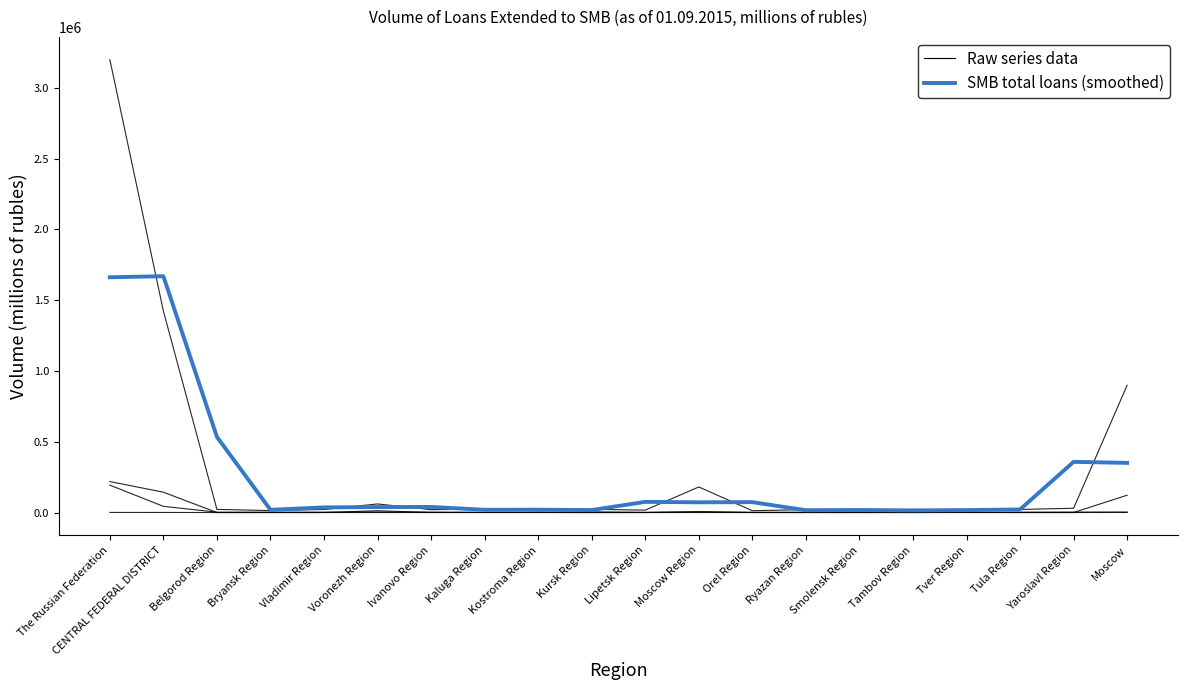

Where is the first local maximum for SMB loans in rubles?

Voronezh Region